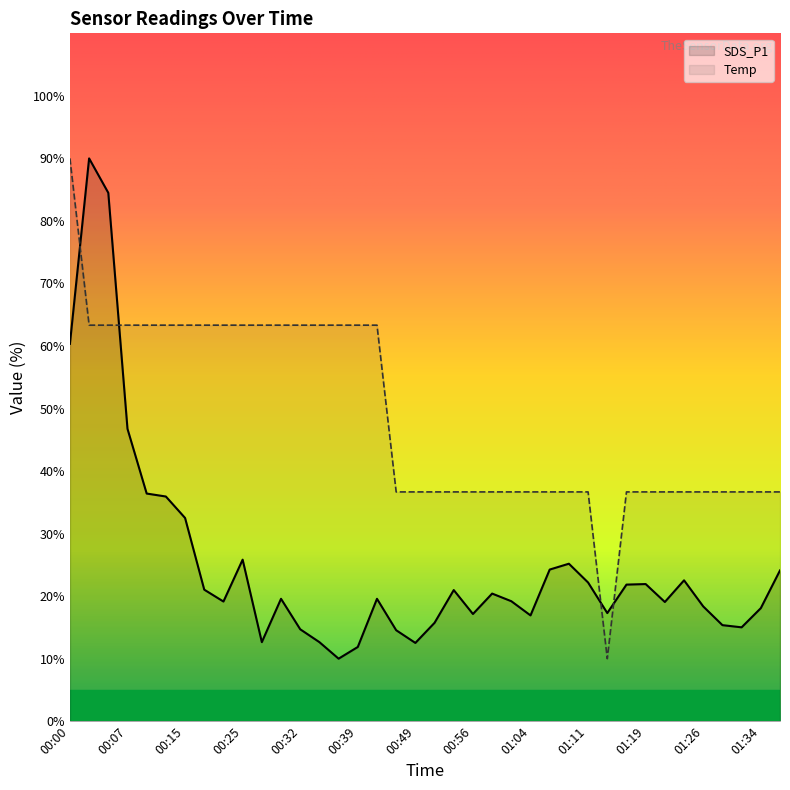

Between 00:00 and 01:14, which series saw the biggest shift?

Temp